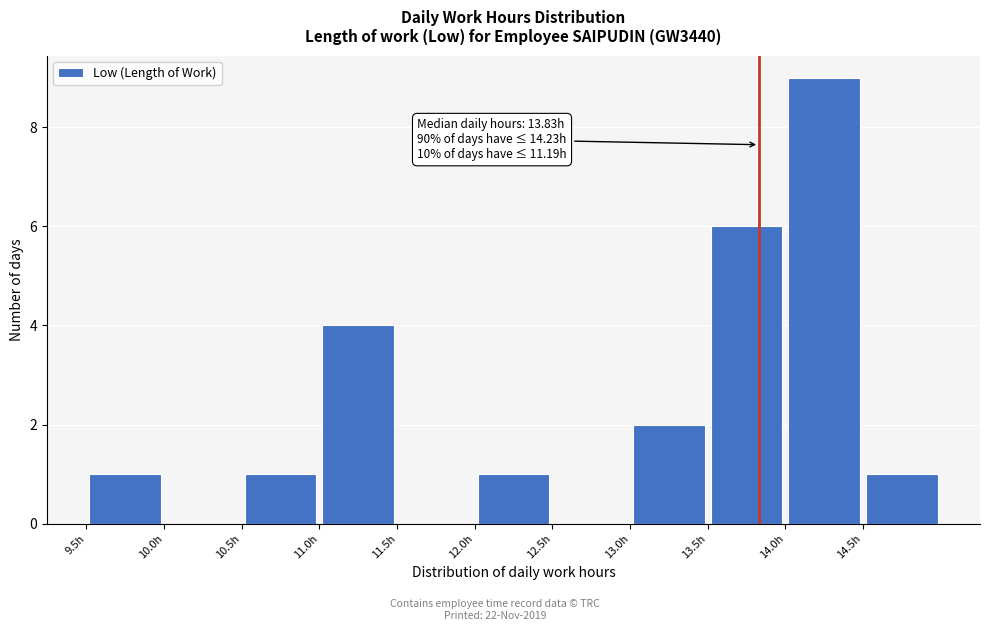

Which range on the x-axis has the tallest bar?

14.0 to 14.5